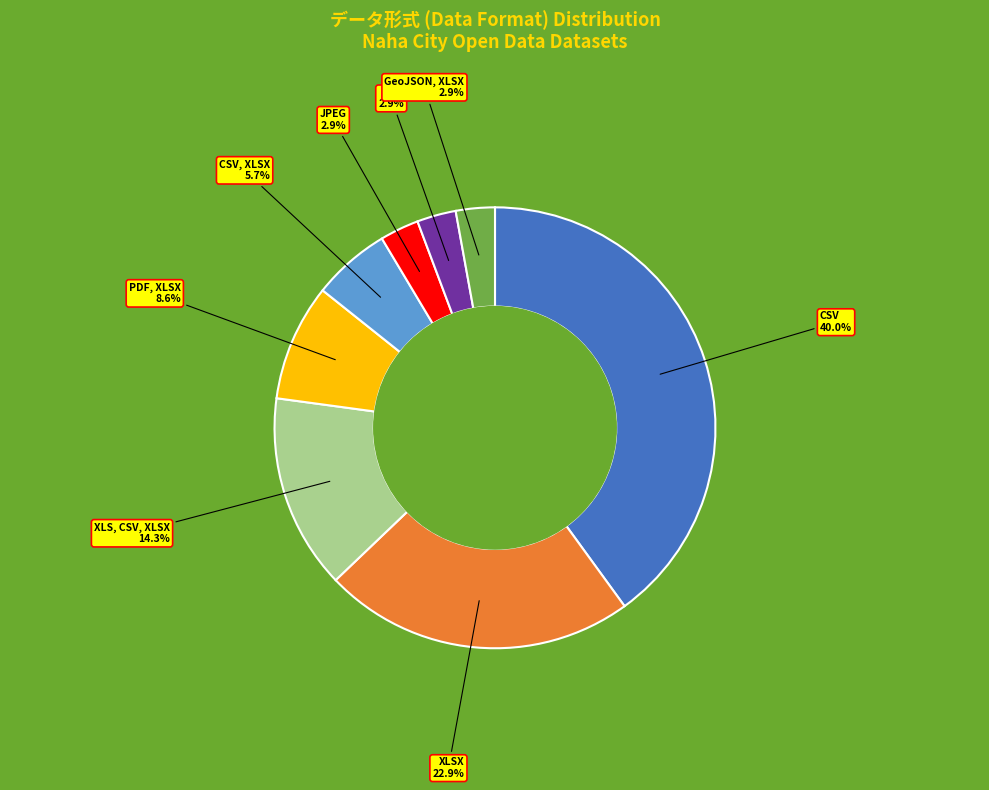

To the nearest percent, what is the average slice percentage?

12%